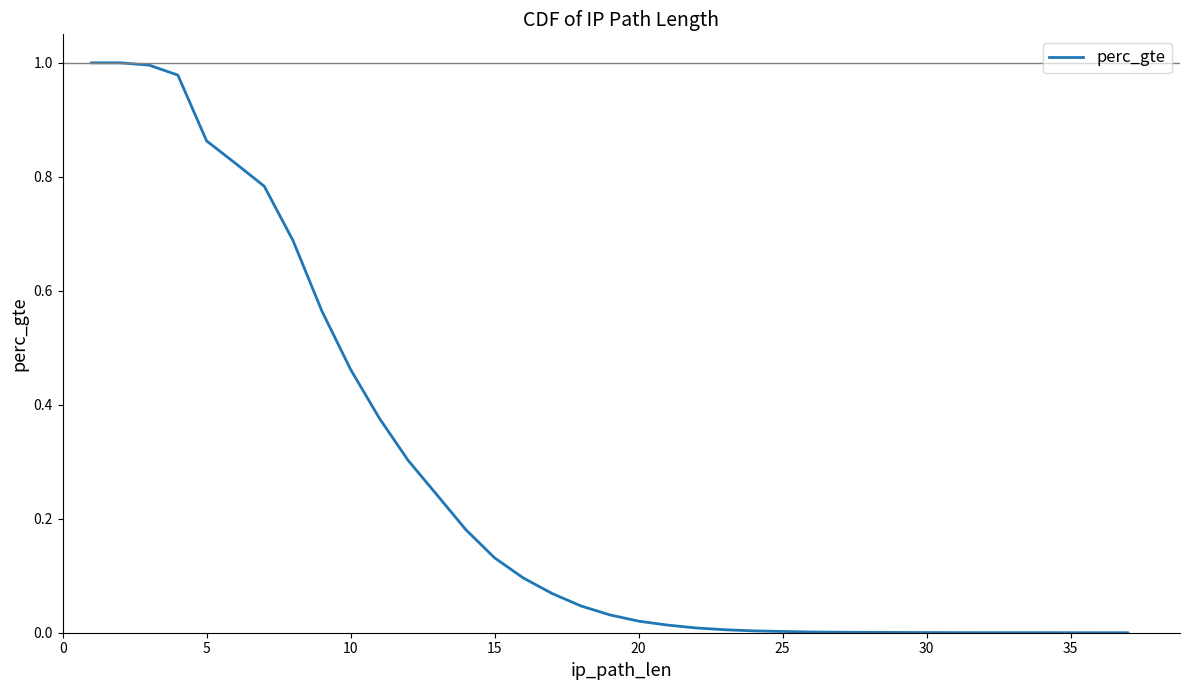

The chart shows a value of 0.0 at 20. True or false?

False